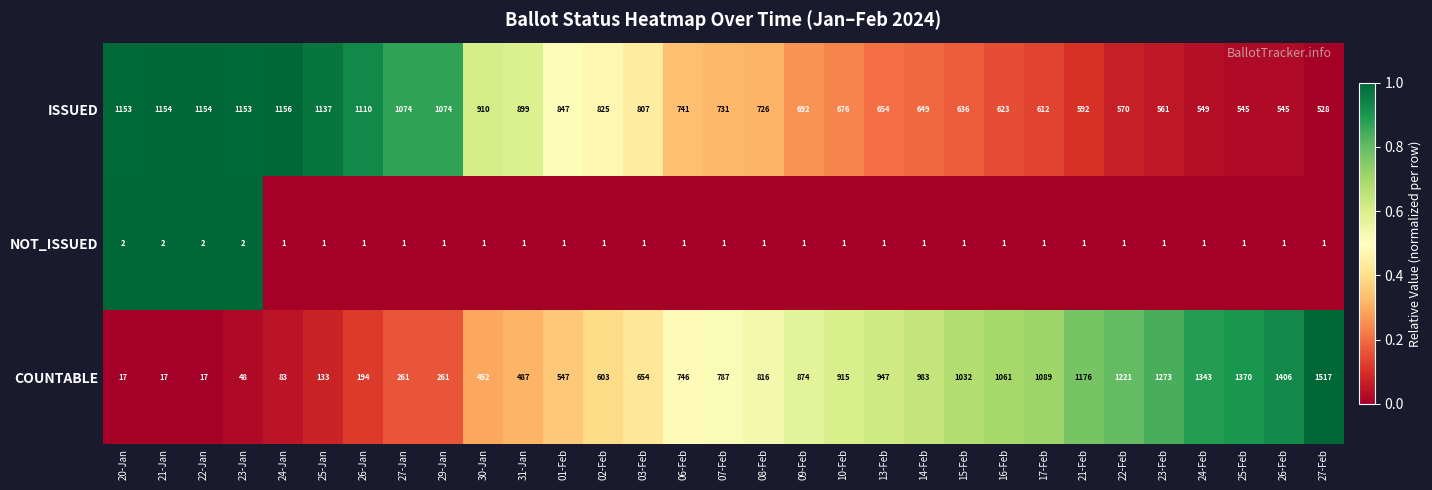

At which category is the sum across all series the highest?

27-Feb